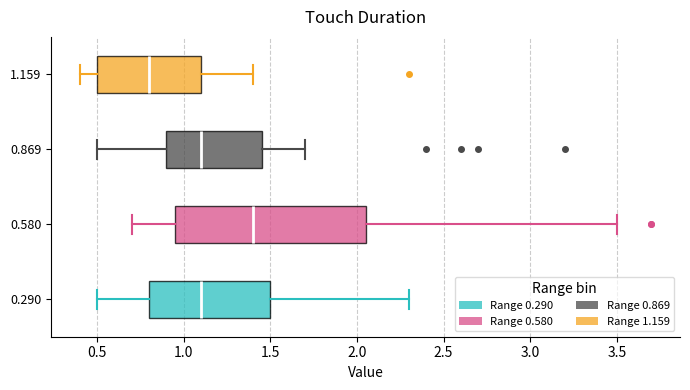

Where does the median line of the box at y = 0.580 sit on the x-axis? The values are not printed on the chart, so give them approximately, as read against the axis.

1.40